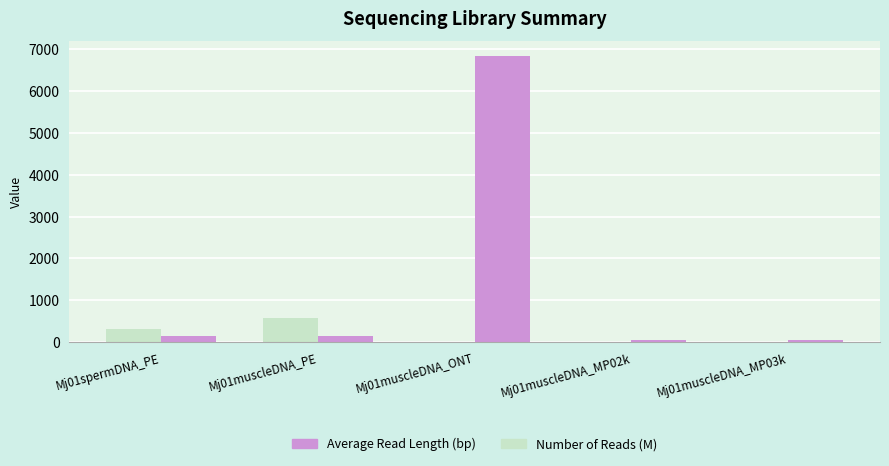

Between Mj01muscleDNA_ONT and Mj01muscleDNA_MP02k, which series saw the biggest shift?

Average Read Length (bp)